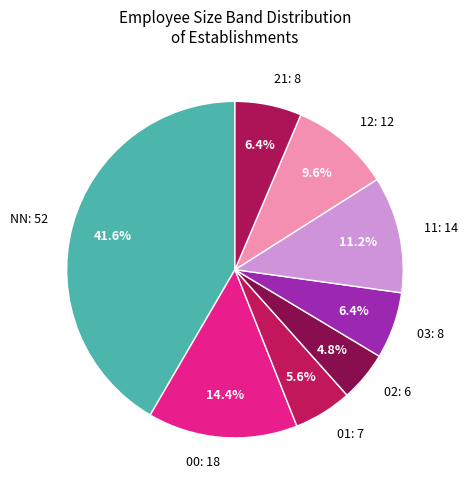

How many segments does this pie chart have?

8